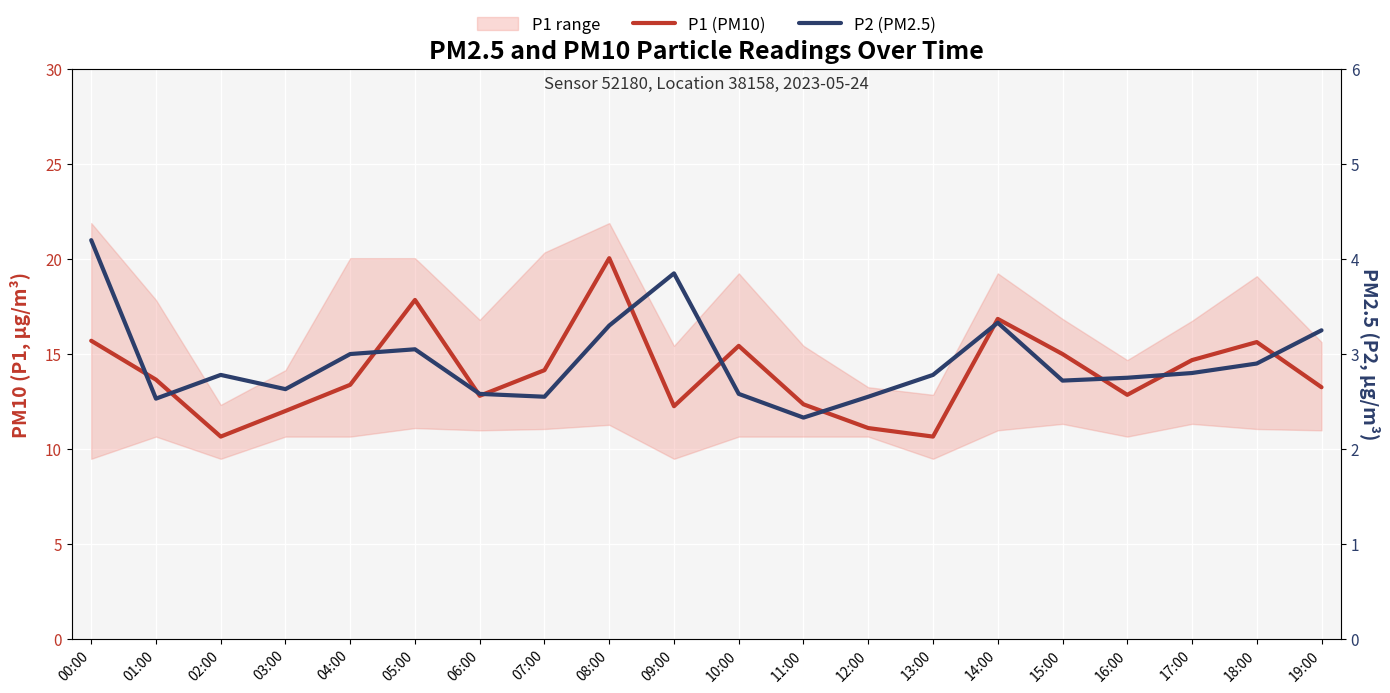

The value of P1 (PM10) at 13:00 is 18.7. True or false?

False